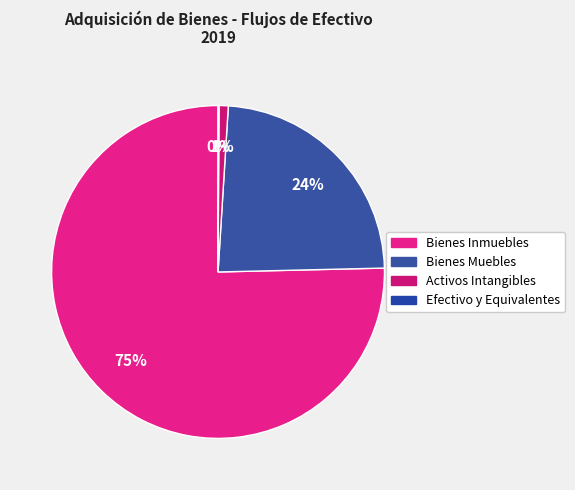

To the nearest percent, what is the difference between the largest and smallest slice percentages?

75%